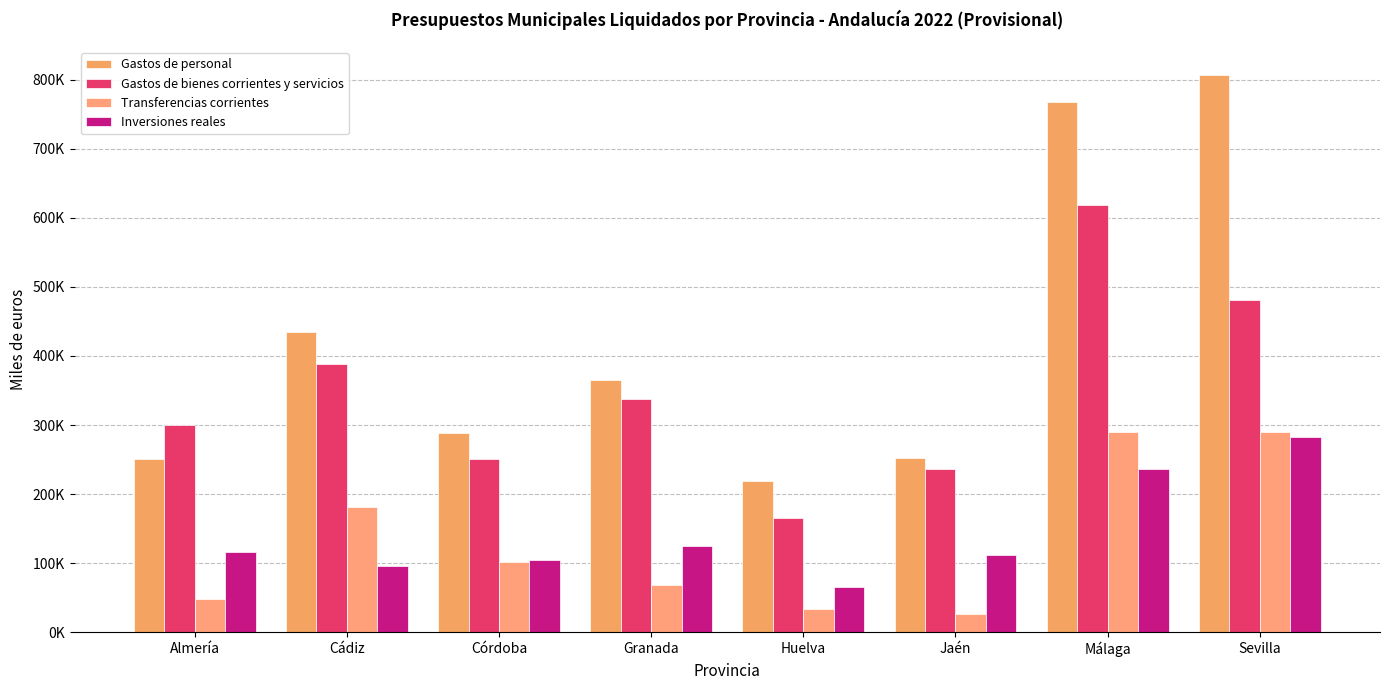

Where does the Transferencias corrientes series first go above 101816?

Cádiz